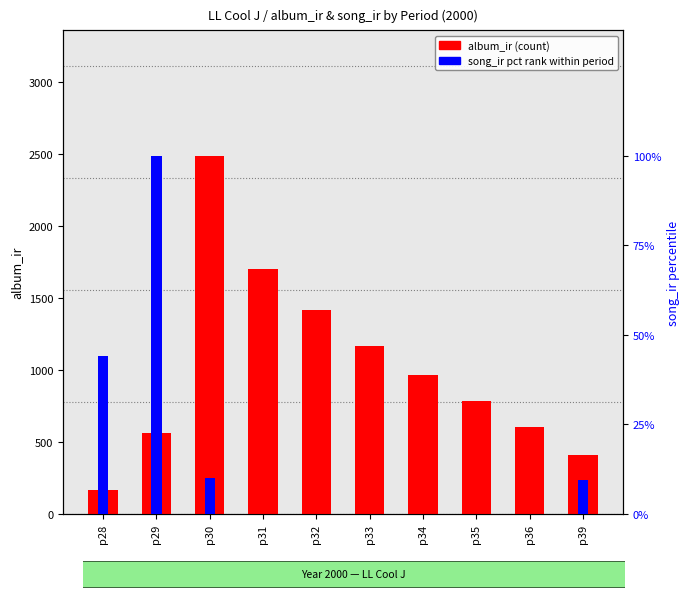

Which series has the largest total across all categories?

album_ir